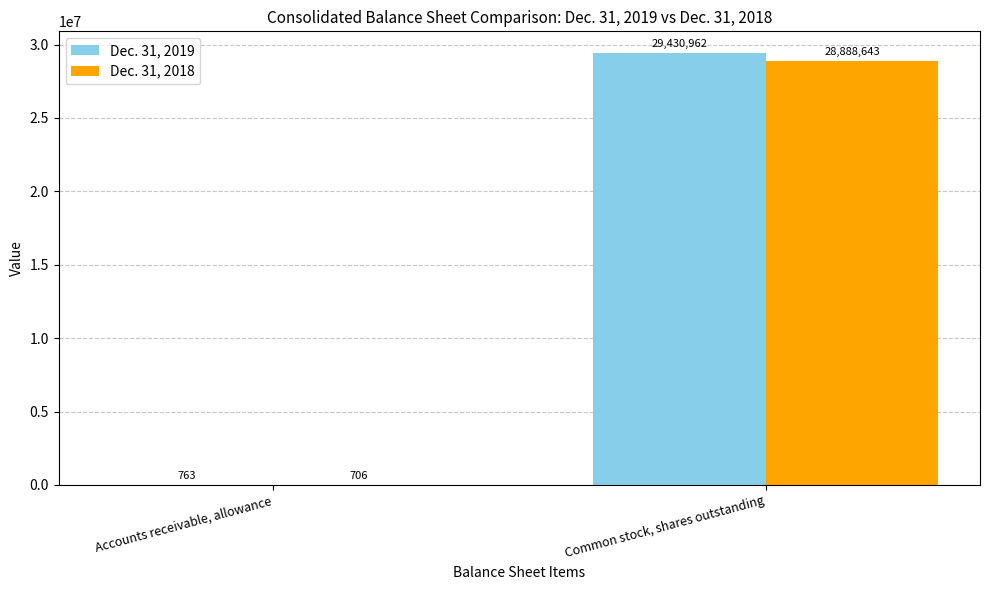

The Dec. 31, 2019 series shows 763 at Accounts receivable, allowance. True or false?

True